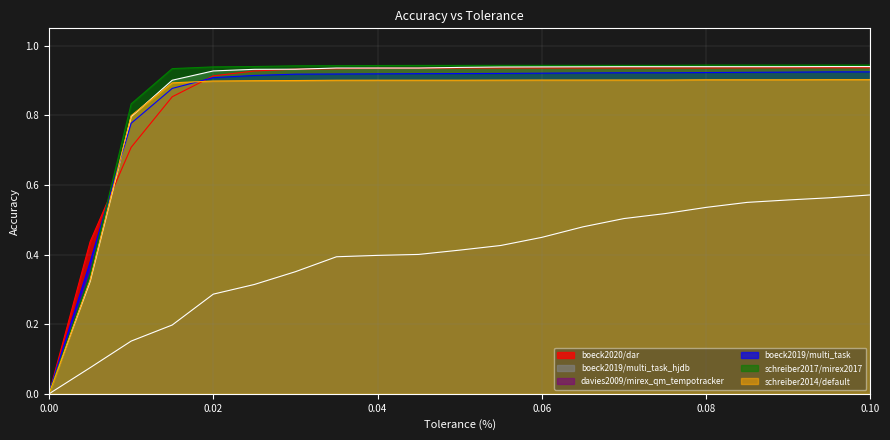

What is the difference between the maximum and minimum values in the davies2009/mirex_qm_tempotracker series?

0.6